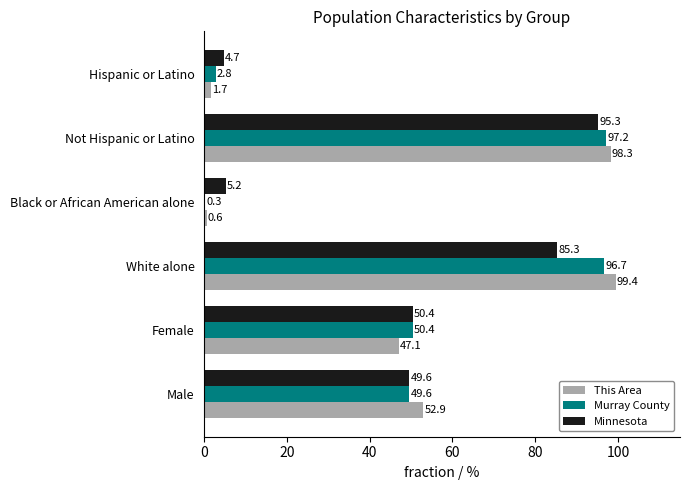

What is the sum of all Murray County values?

297.0